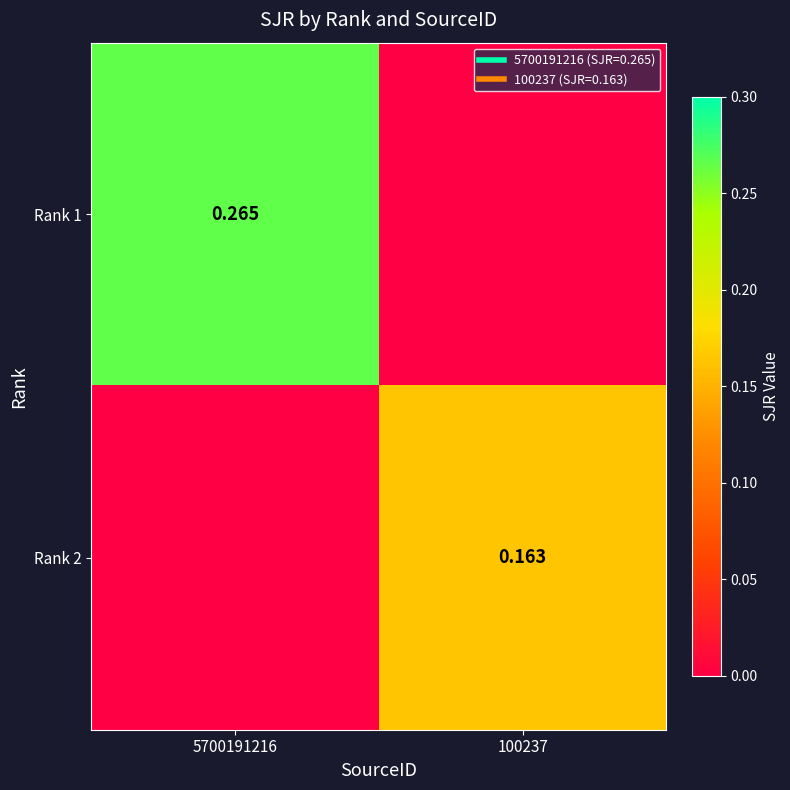

At which label is Rank 1 closest to 0?

100237